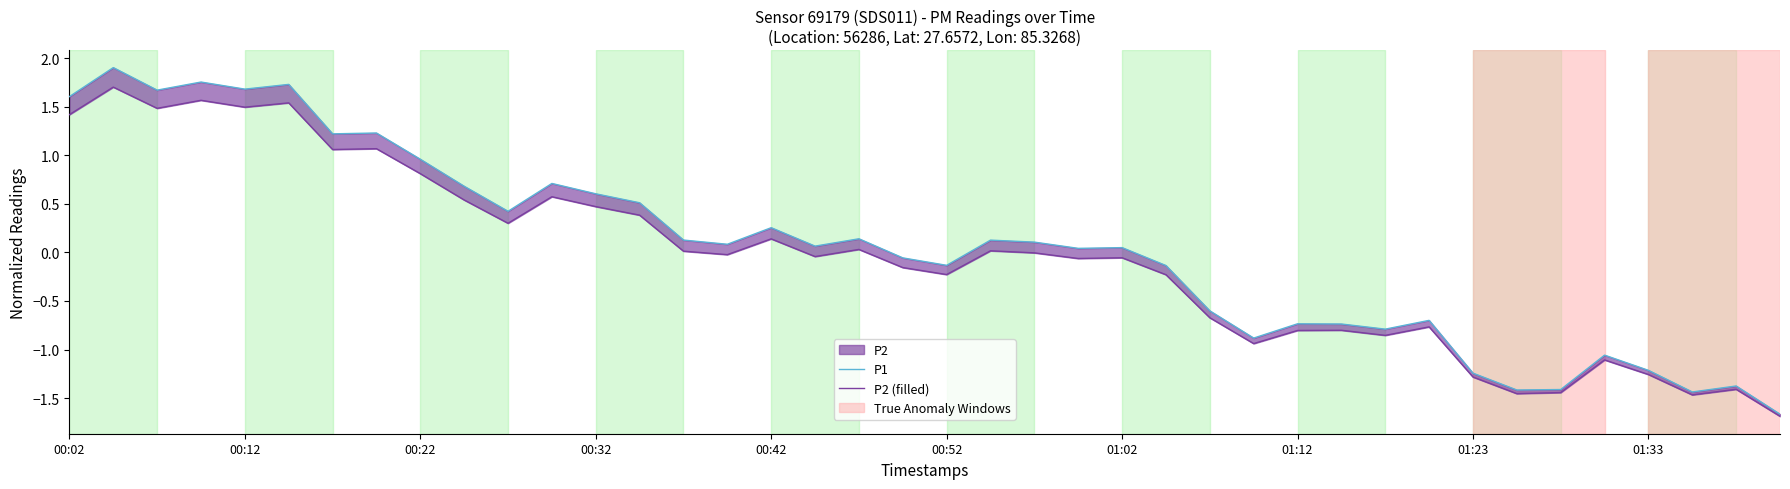

Reading right to left, list all the values displayed in this chart.

P1: -1.7	-1.4	-1.4	-1.2	-1.1	-1.4	-1.4	-1.2	-0.7	-0.8	-0.7	-0.7	-0.9	-0.6	-0.1	0.0	0.0	0.1	0.1	-0.1	-0.1	0.1	0.1	0.3	0.1	0.1	0.5	0.6	0.7	0.4	0.7	1.0	1.2	1.2	1.7	1.7	1.8	1.7	1.9	1.6
P2 (filled): -1.7	-1.4	-1.5	-1.3	-1.1	-1.4	-1.5	-1.3	-0.8	-0.9	-0.8	-0.8	-0.9	-0.7	-0.2	-0.1	-0.1	-0.0	0.0	-0.2	-0.2	0.0	-0.0	0.1	-0.0	0.0	0.4	0.5	0.6	0.3	0.5	0.8	1.1	1.1	1.5	1.5	1.6	1.5	1.7	1.4